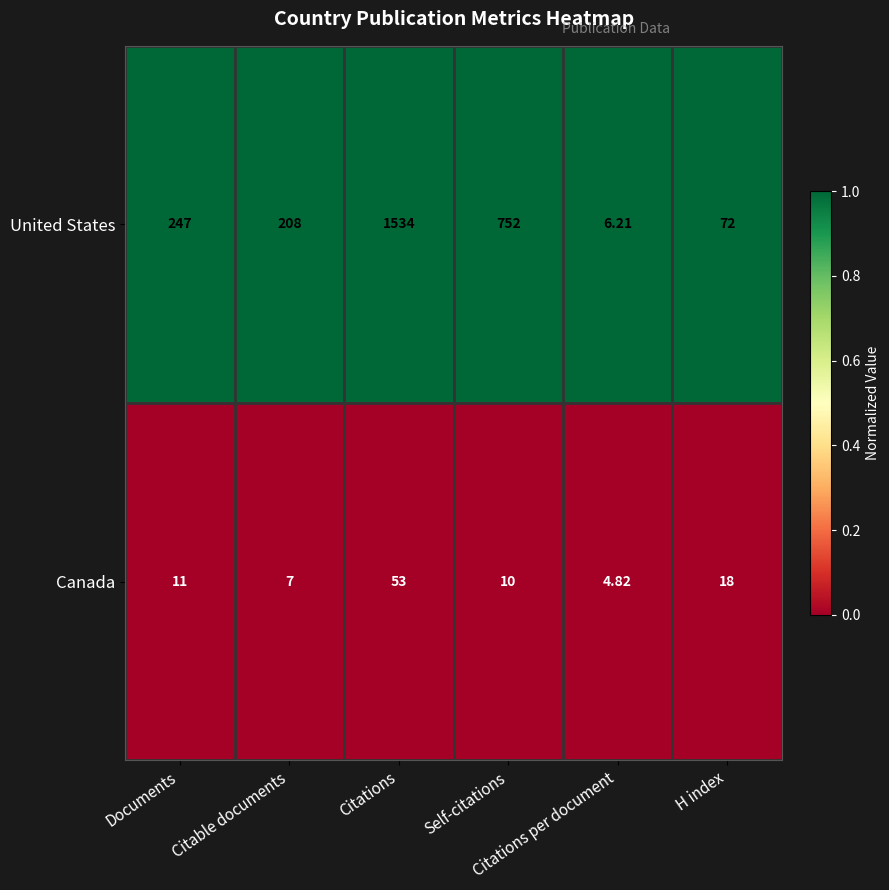

Which series changed the most between Citations and Citations per document?

United States